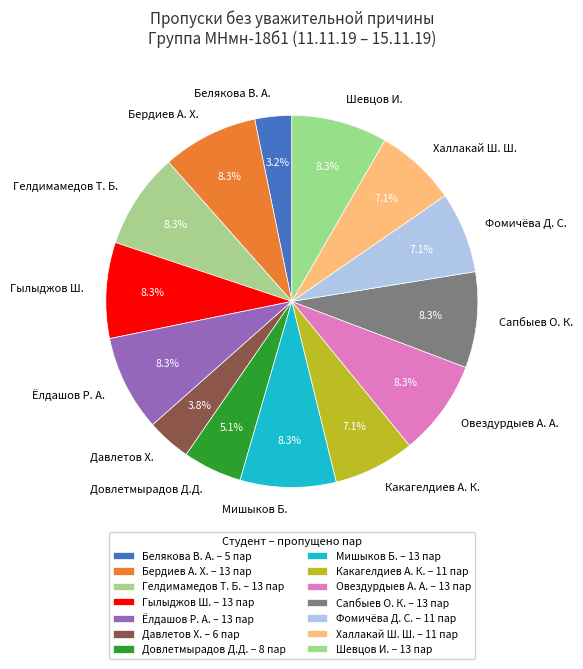

Does Довлетмырадов Д.Д. account for over 50% of the chart?

No